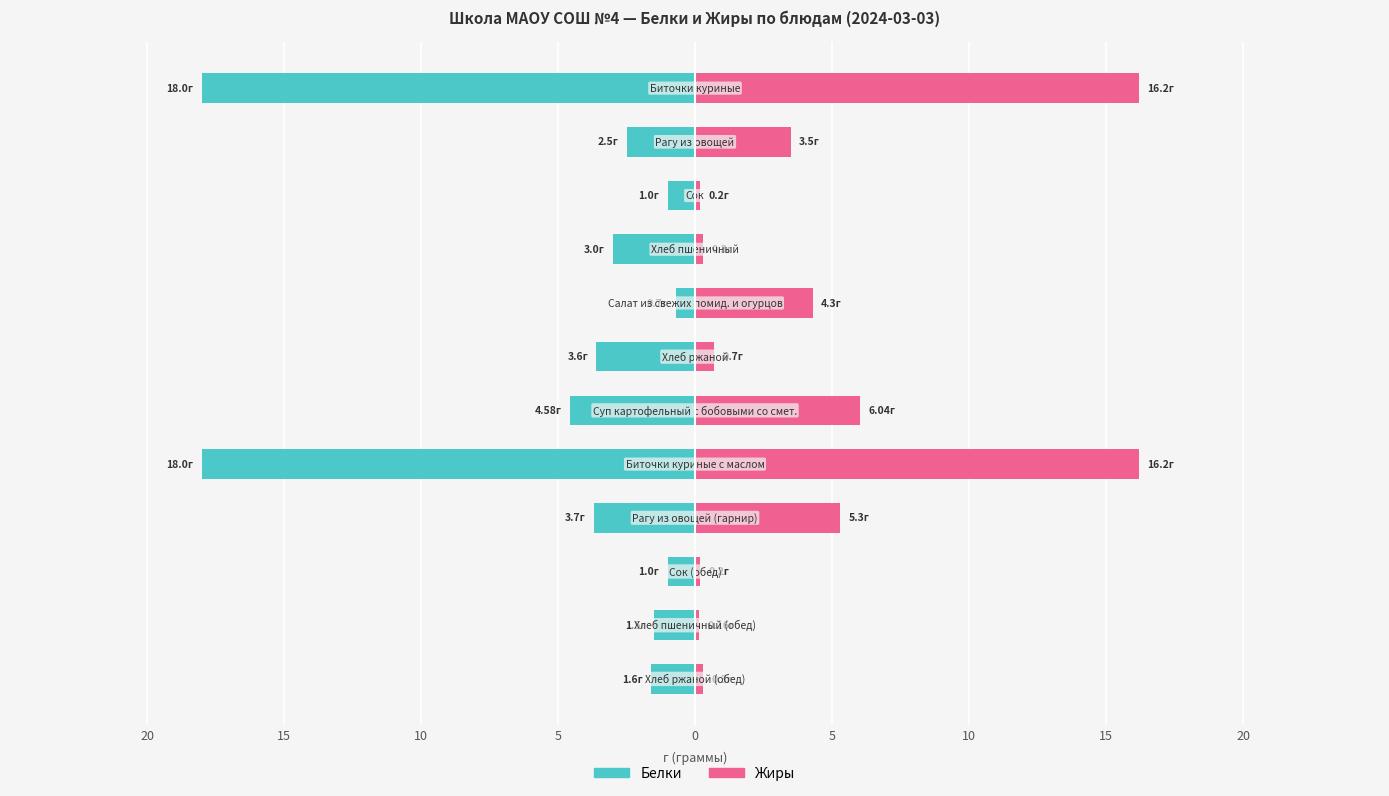

Is it true that Жиры equals 0.7 at 5?

True